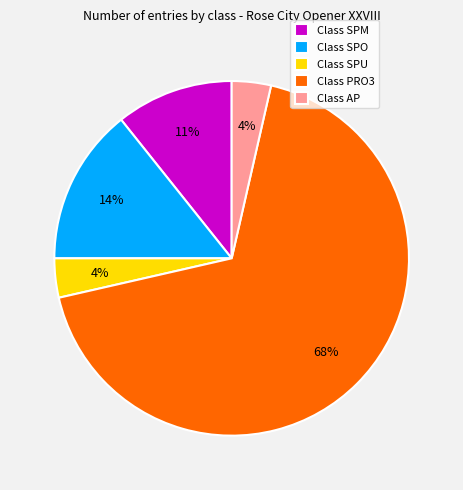

How many slices are in this pie chart?

5